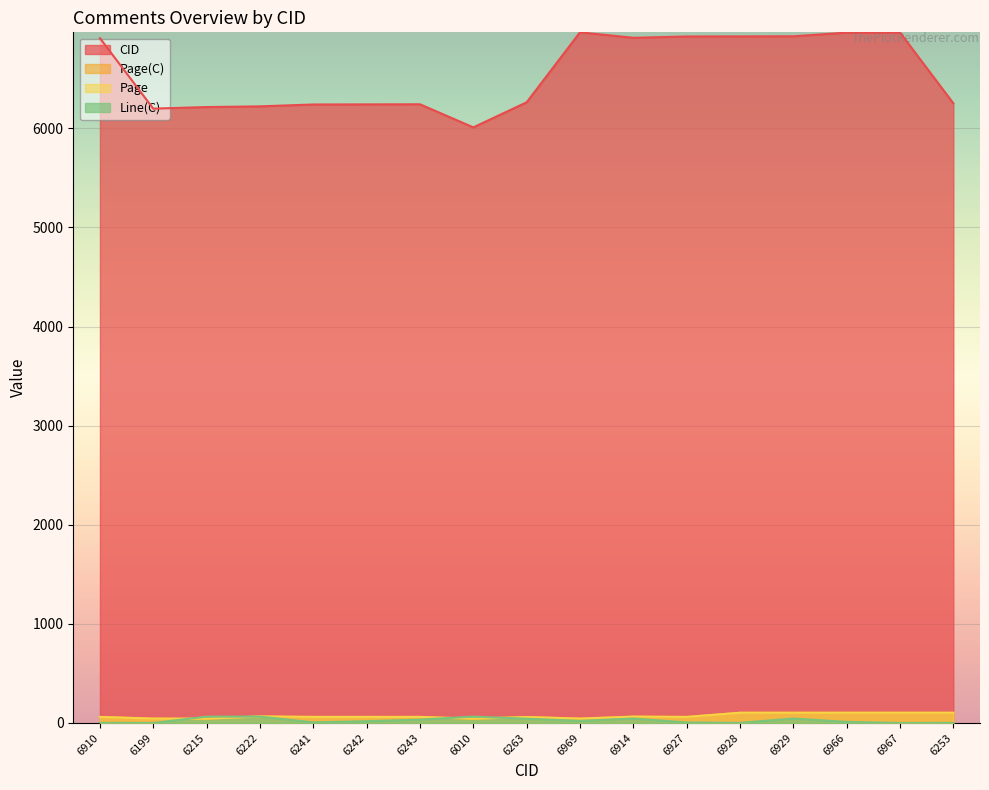

True or false: CID has a value of 2377 at 6010.

False